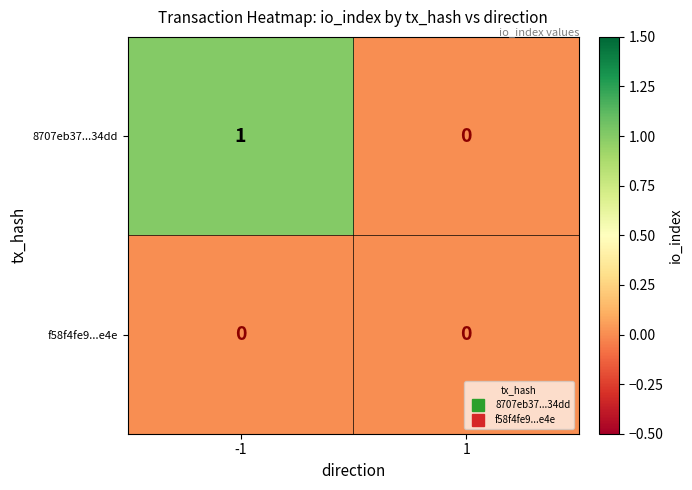

Reading left to right, extract all data points from this chart.

8707eb37...34dd: 1	0
f58f4fe9...e4e: 0	0